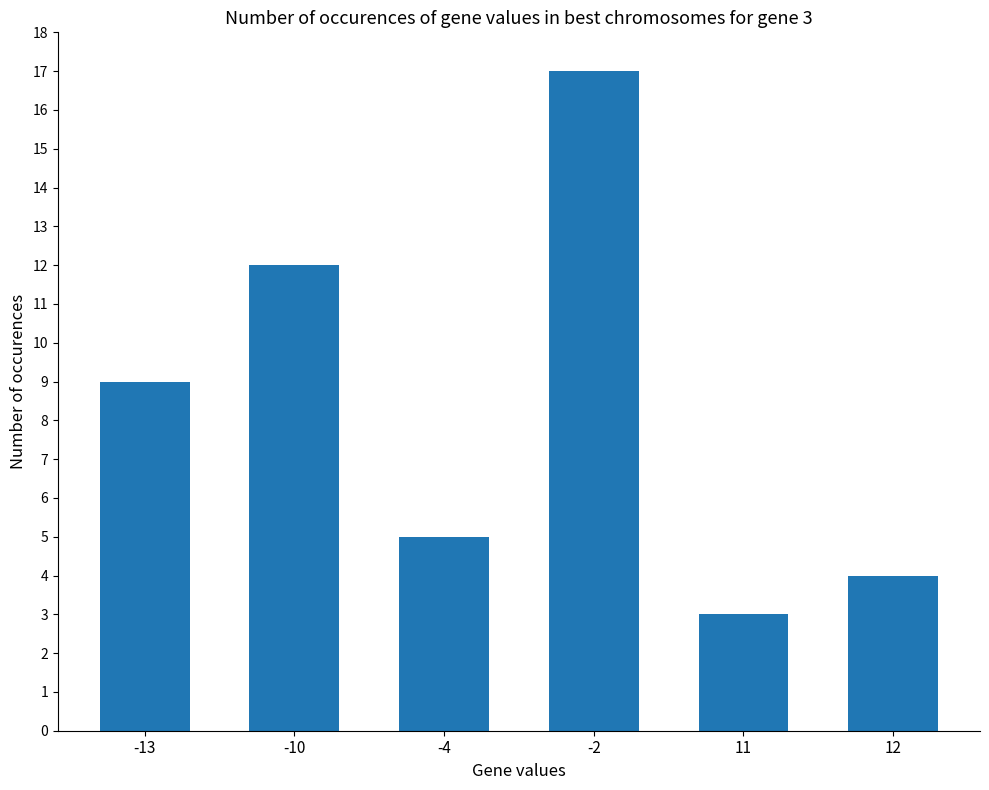

Rank the categories by value from lowest to highest.

11, 12, -4, -13, -10, -2